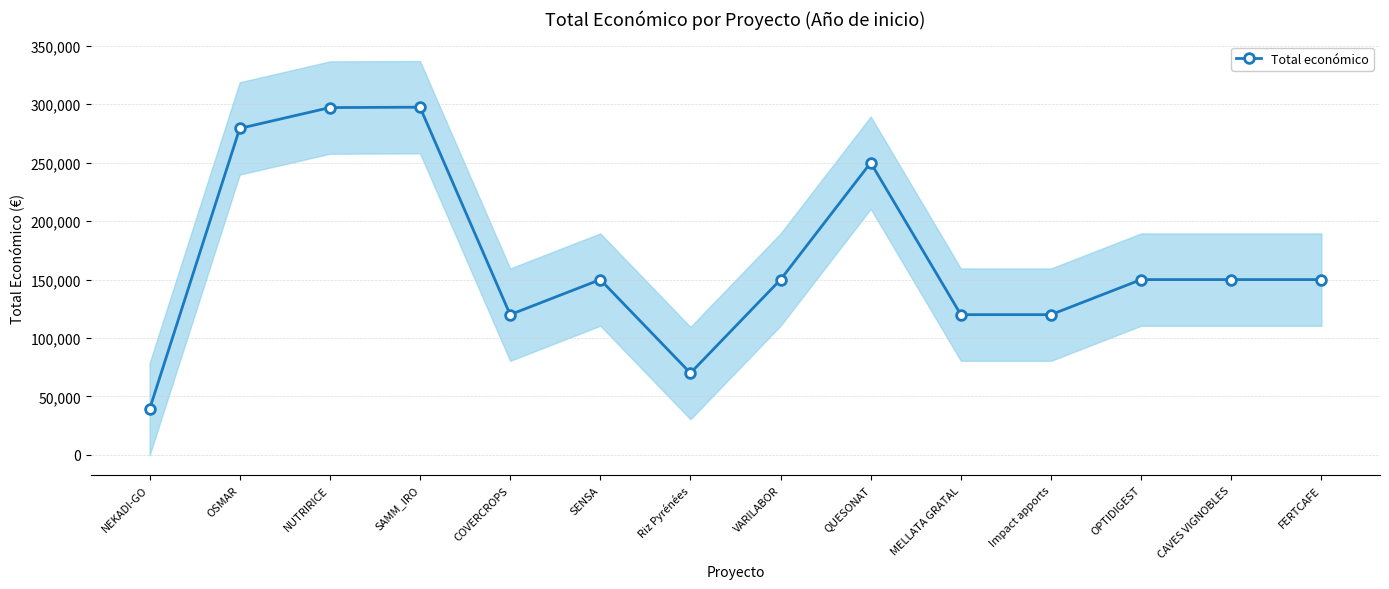

How many lines are shown in the chart?

1